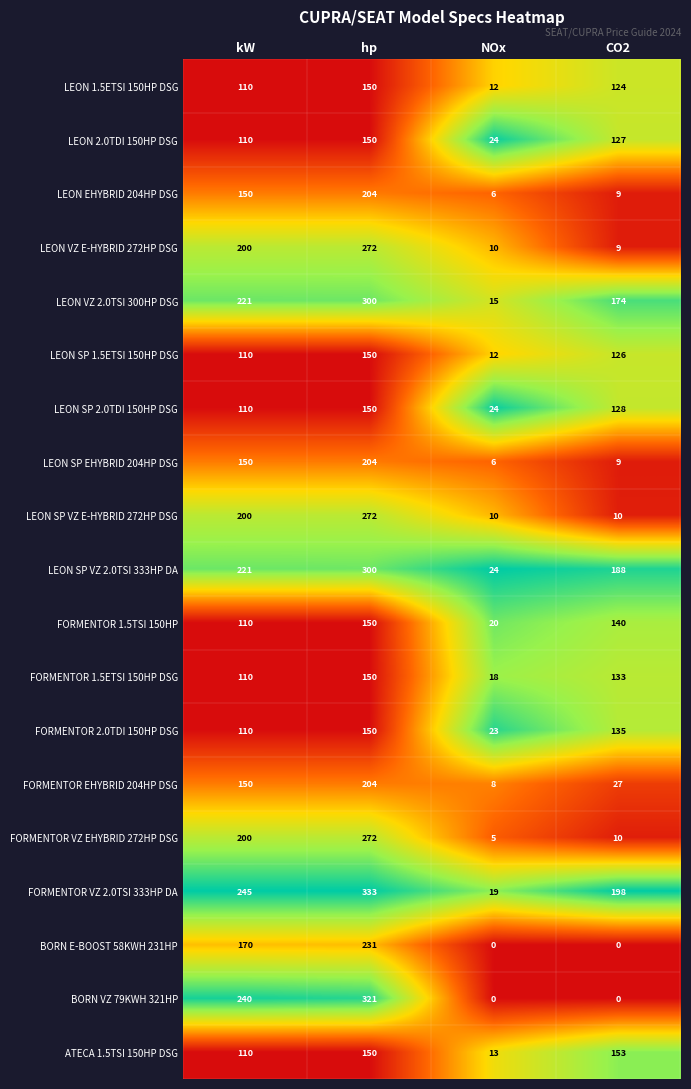

Count the number of categories in the chart.

4